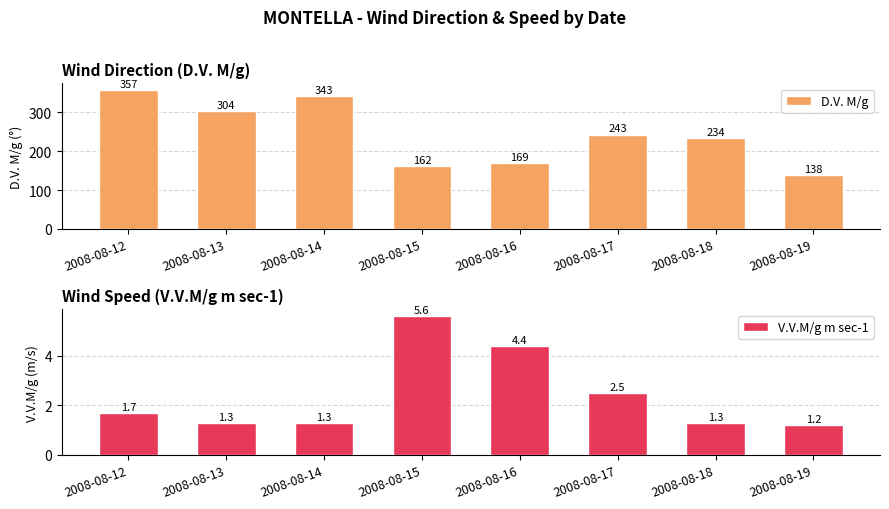

The value of V.V.M/g m sec-1 at 2008-08-13 is 1.3. True or false?

True